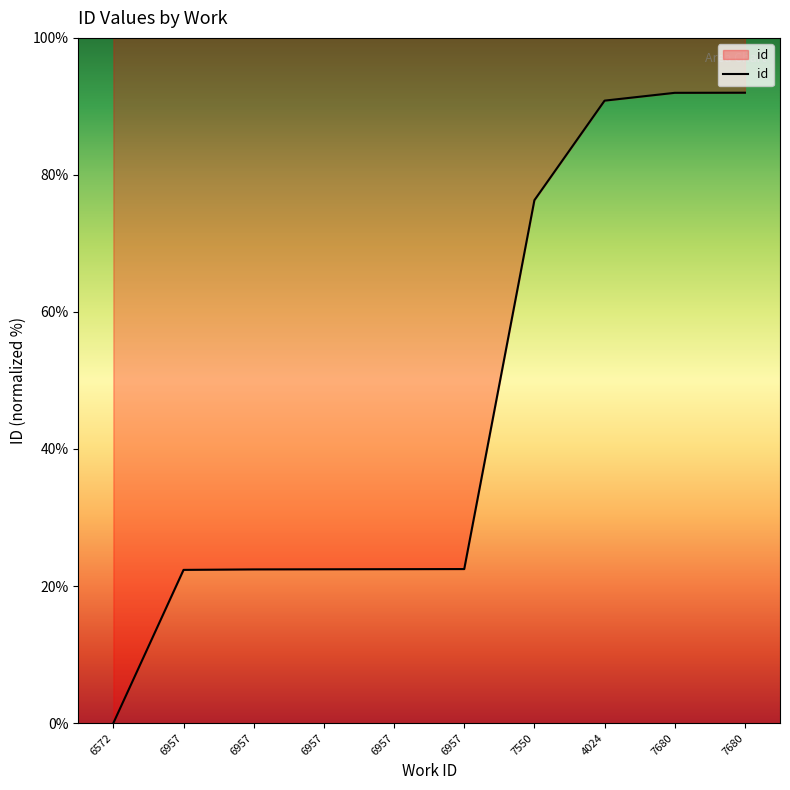

How many values exceed 22?

9